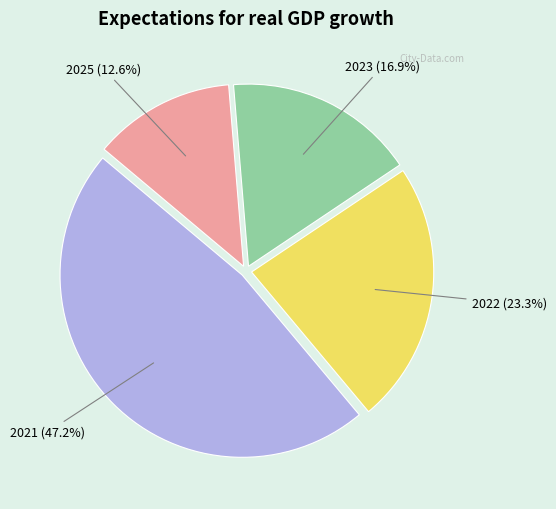

The 2025 slice represents 13% of the pie. True or false?

True